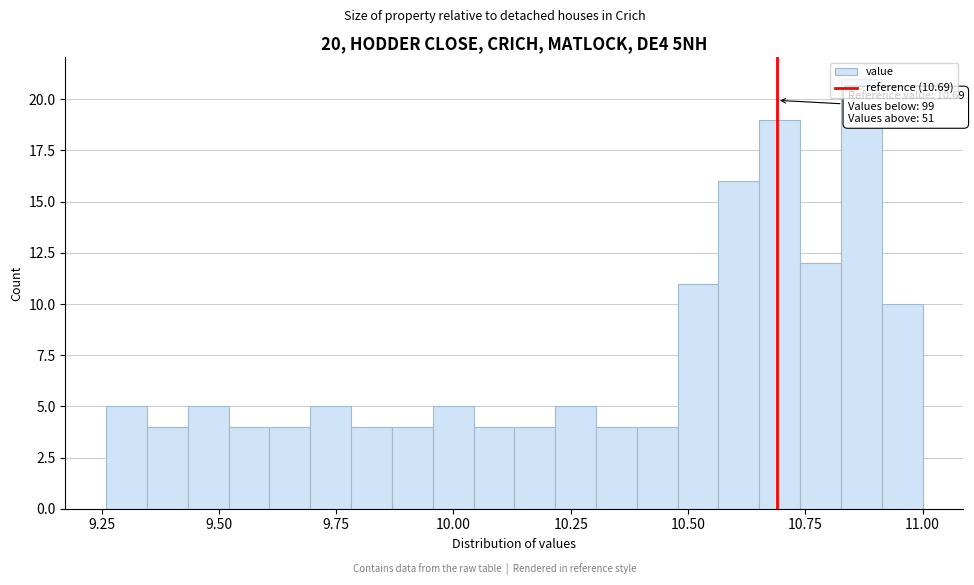

Around what value on the x-axis is the tallest bar? Give the approximate position of its centre, as read against the axis.

10.85